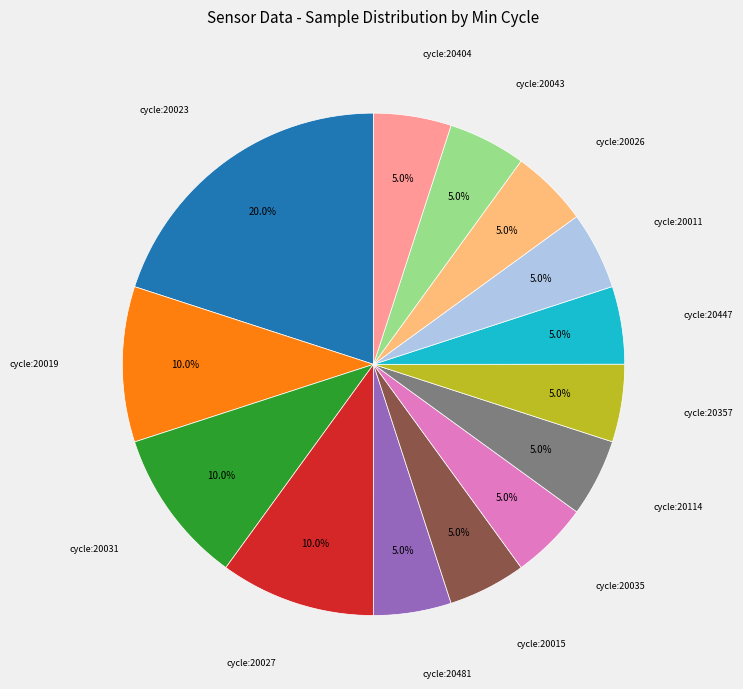

How many slices are in this pie chart?

14